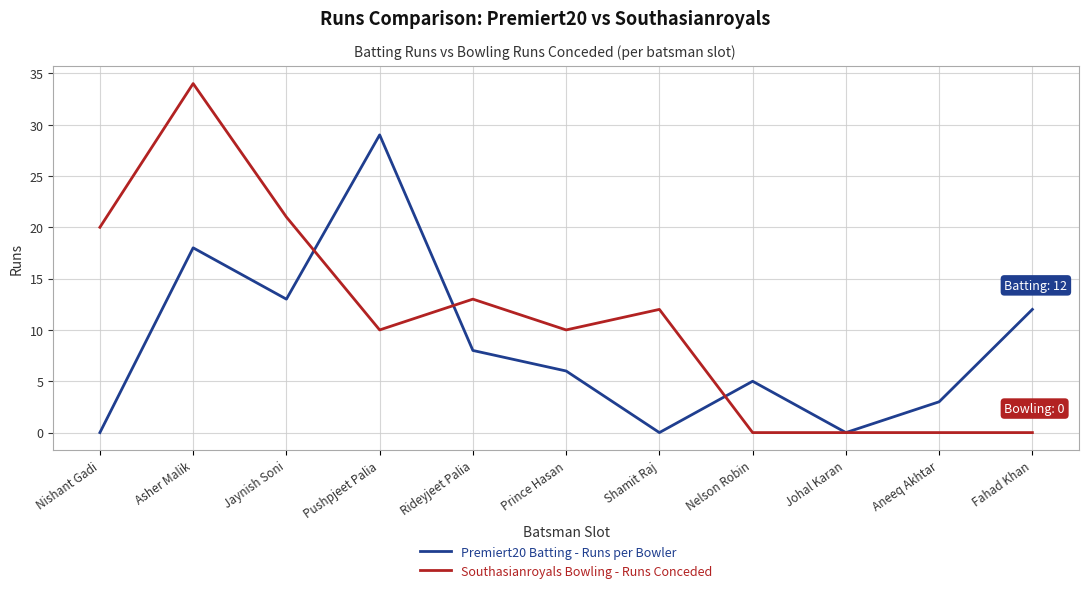

At which category does the chart reach its peak across all series?

Asher Malik